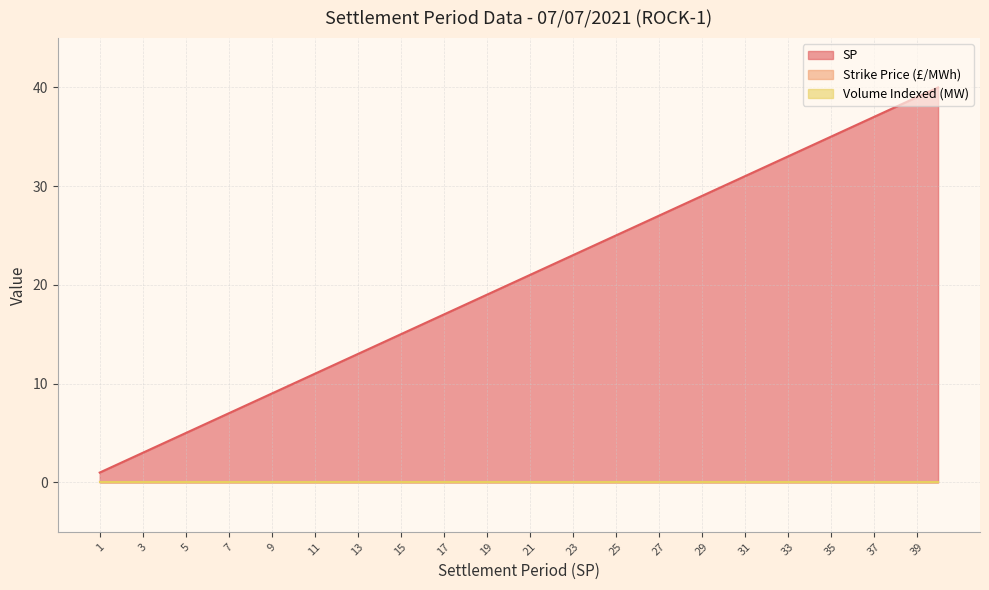

What is the value of the SP point at the 40th from the left?

40